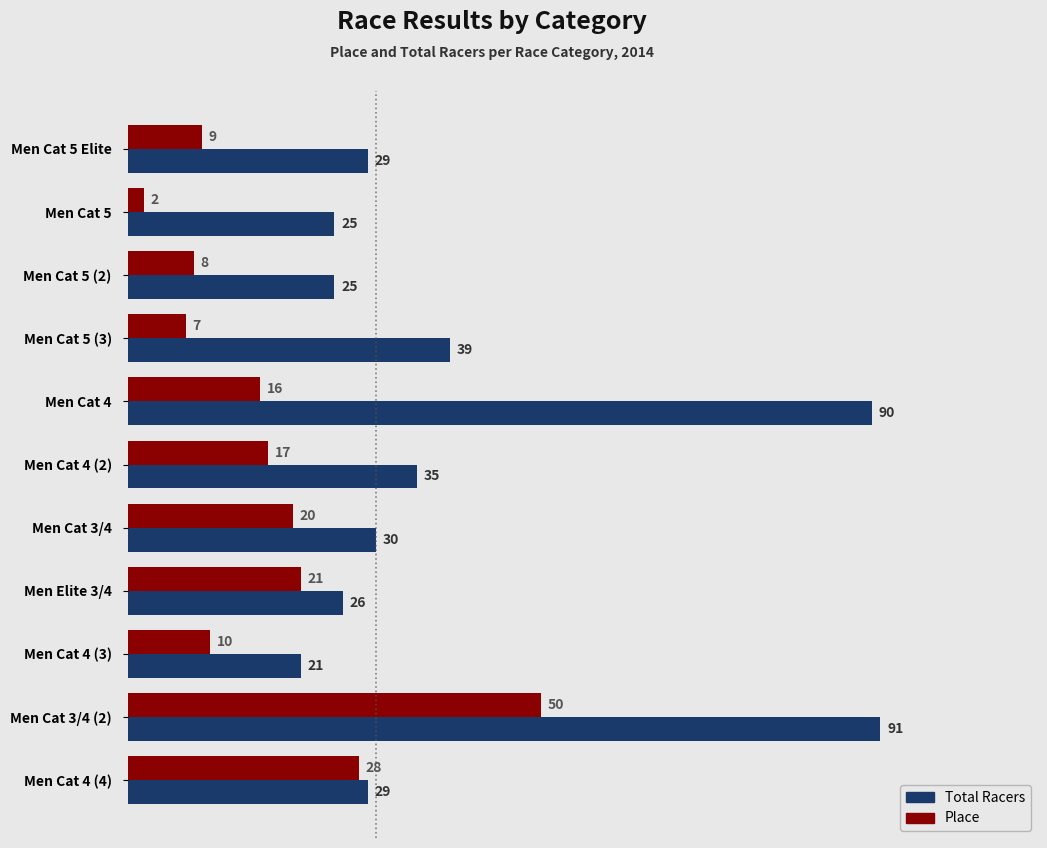

What is the total value across all series at Men Cat 4?

106